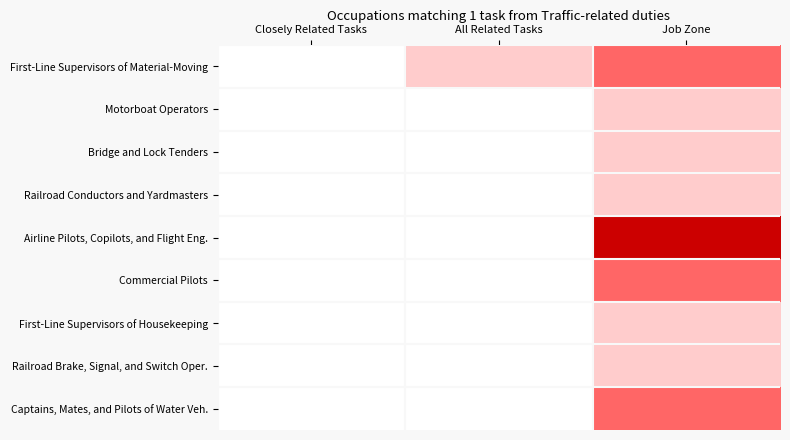

Reading left to right, what are all the values shown in this chart?

First-Line Supervisors of Material-Moving: Closely Related Tasks=1	All Related Tasks=2	Job Zone=3
Motorboat Operators: Closely Related Tasks=1	All Related Tasks=1	Job Zone=2
Bridge and Lock Tenders: Closely Related Tasks=1	All Related Tasks=1	Job Zone=2
Railroad Conductors and Yardmasters: Closely Related Tasks=1	All Related Tasks=1	Job Zone=2
Airline Pilots, Copilots, and Flight Eng.: Closely Related Tasks=1	All Related Tasks=1	Job Zone=4
Commercial Pilots: Closely Related Tasks=1	All Related Tasks=1	Job Zone=3
First-Line Supervisors of Housekeeping: Closely Related Tasks=1	All Related Tasks=1	Job Zone=2
Railroad Brake, Signal, and Switch Oper.: Closely Related Tasks=1	All Related Tasks=1	Job Zone=2
Captains, Mates, and Pilots of Water Veh.: Closely Related Tasks=1	All Related Tasks=1	Job Zone=3